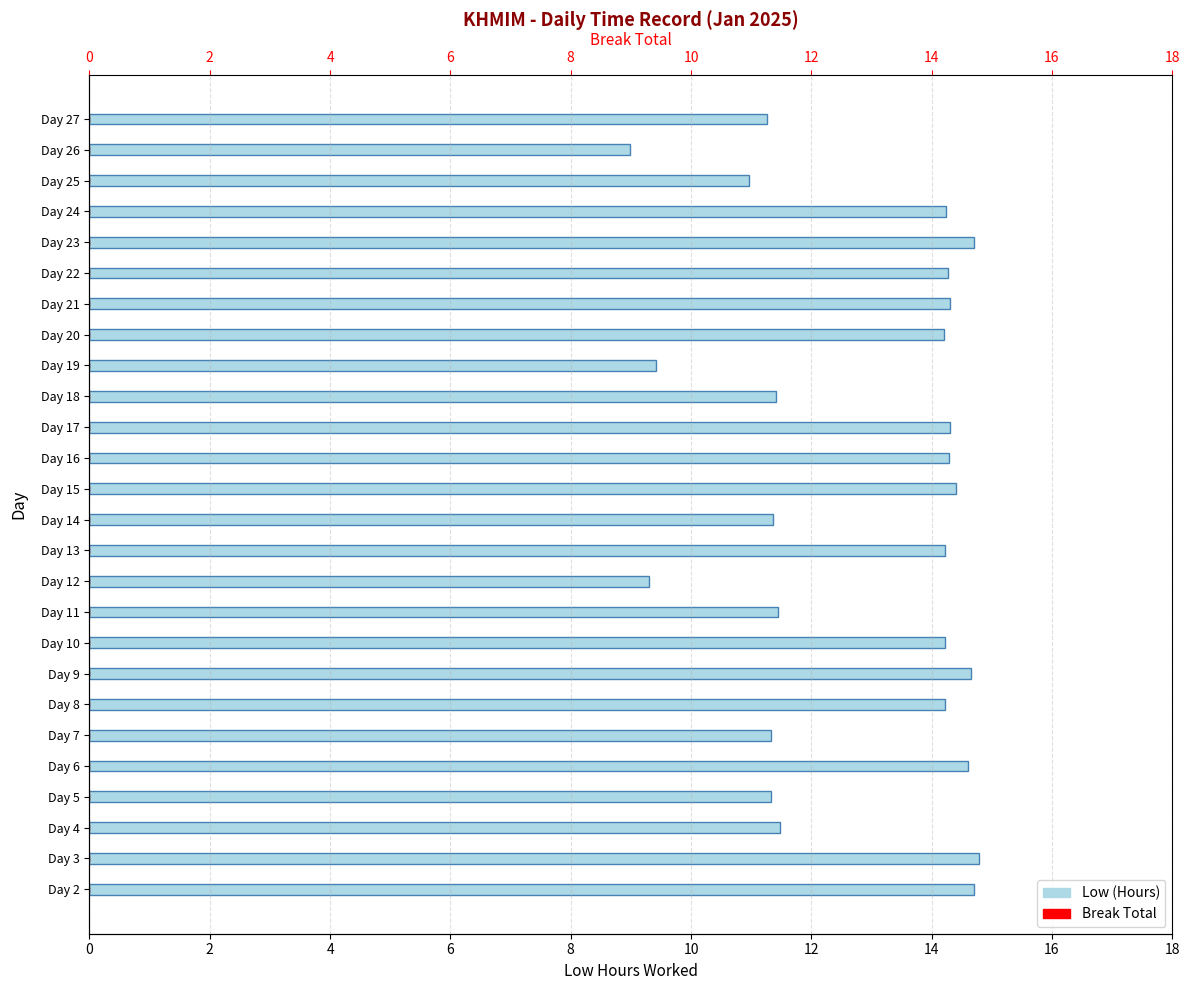

The value of Low (Hours) at Day 20 is 20.7. True or false?

False